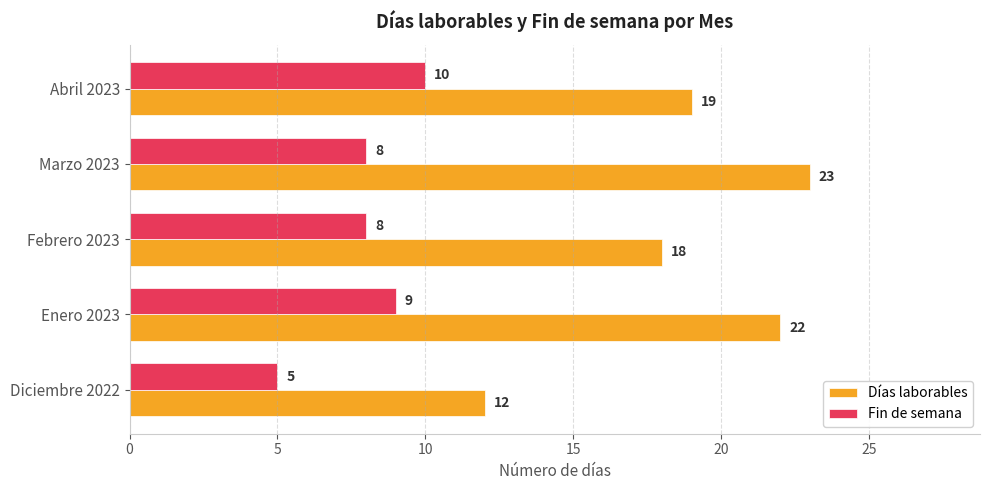

What are all the series names shown in the legend?

Días laborables, Fin de semana